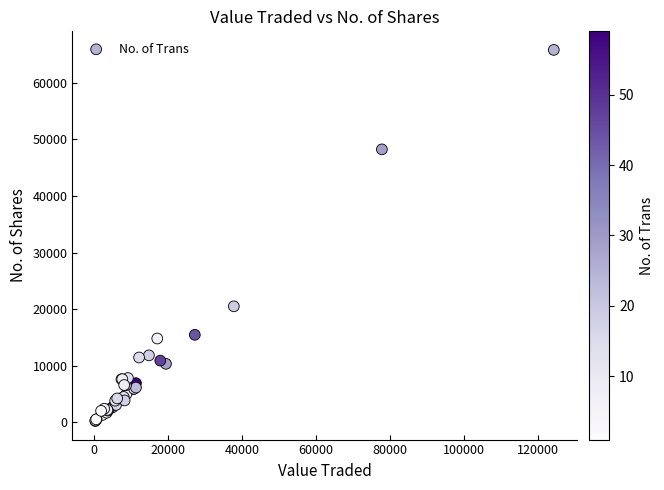

What Y value in the scatter plot is closest to 33017?

20486